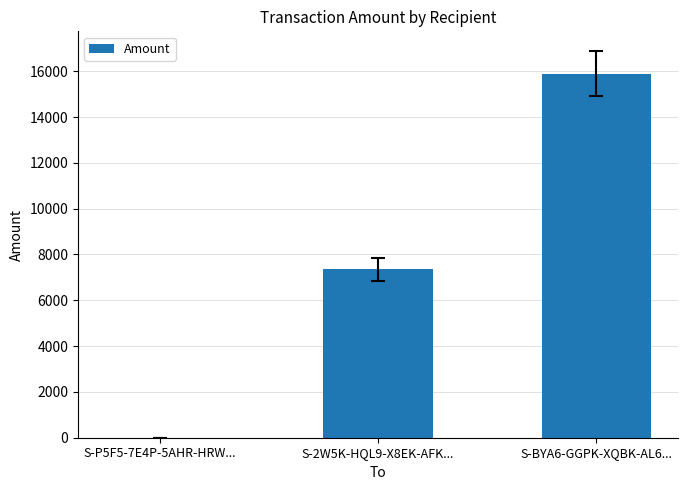

What is the maximum value shown in the chart?

15898